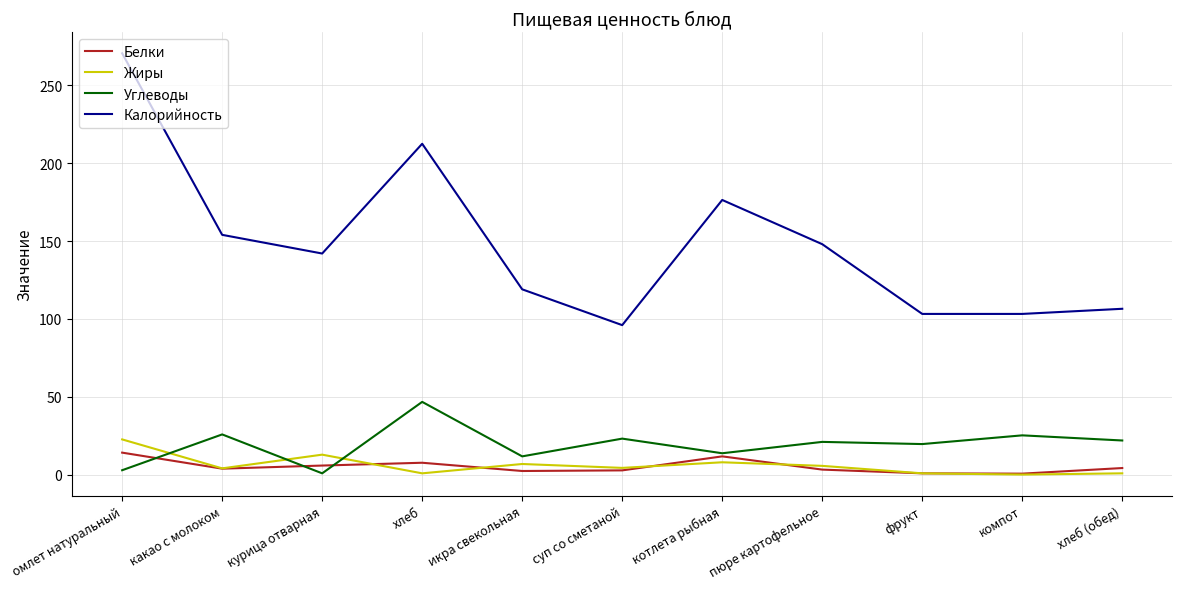

Where does the Жиры series first go above 4?

омлет натуральный